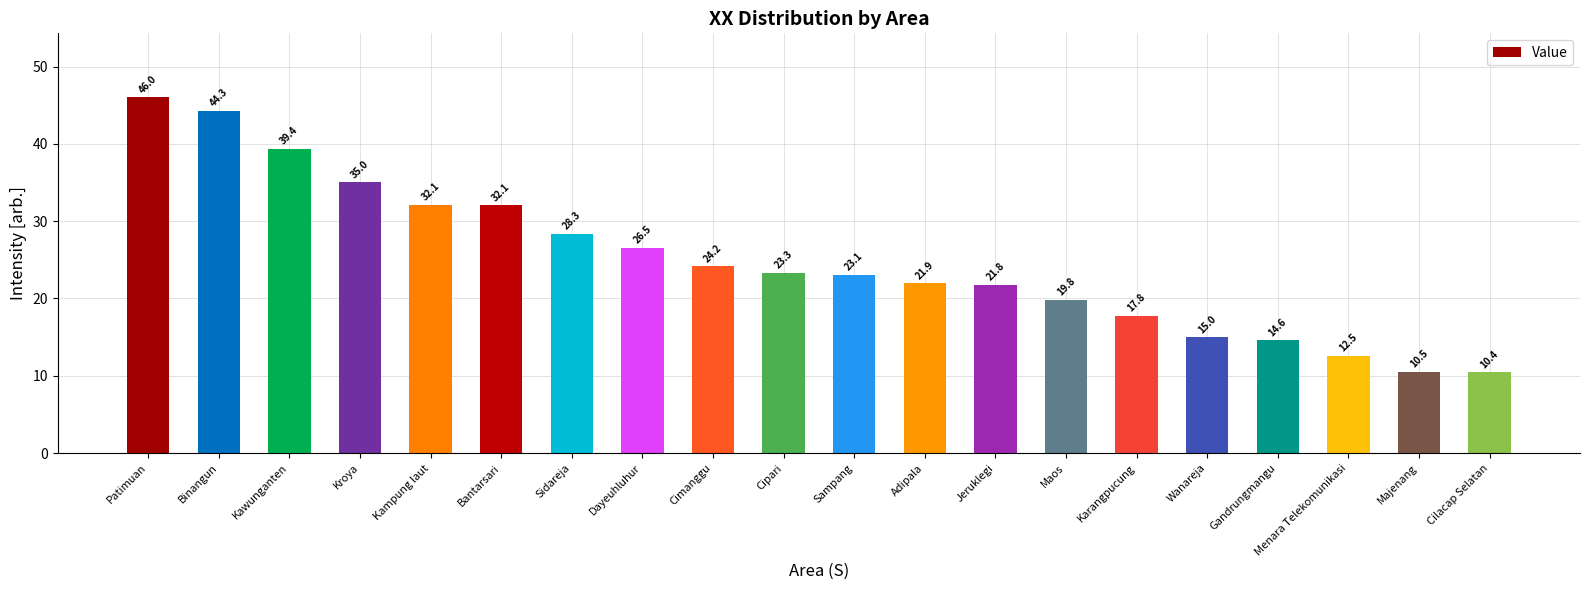

The chart shows a value of 19.8 at Maos. True or false?

True